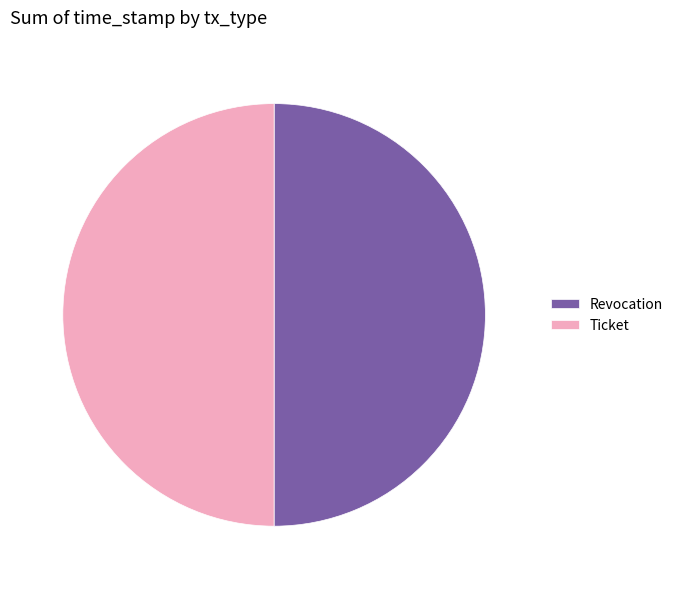

True or false: Ticket accounts for 50% of the total.

True